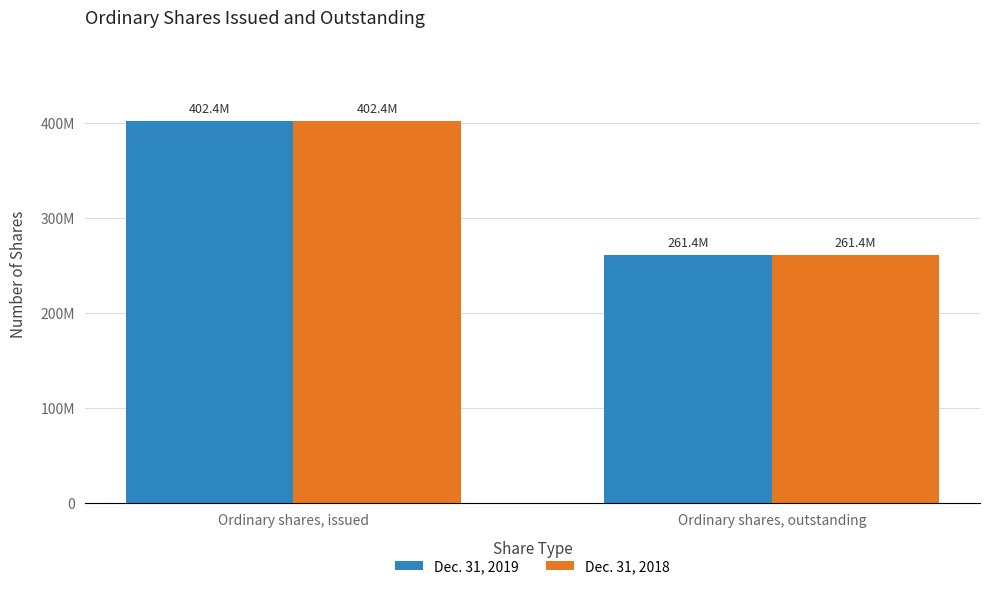

Which category has the highest value in the Dec. 31, 2019 series?

Ordinary shares, issued